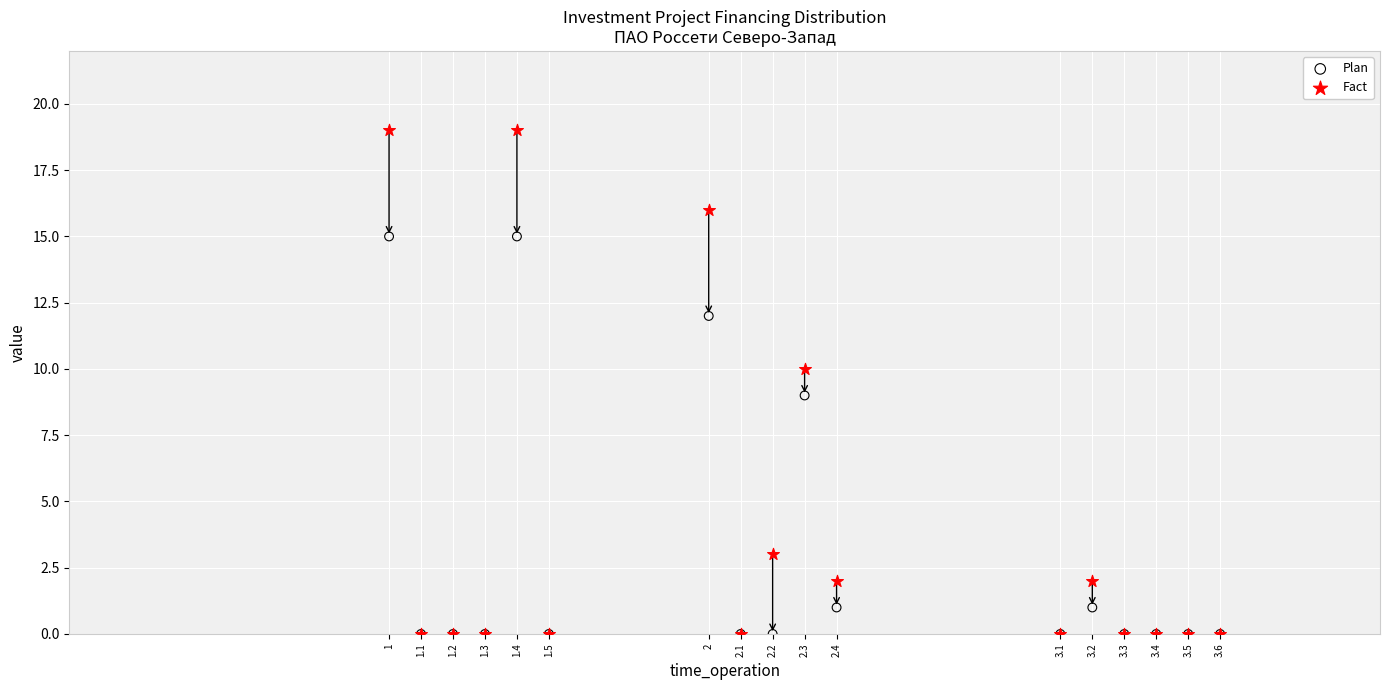

In the Plan series, what Y value is closest to 7?

9